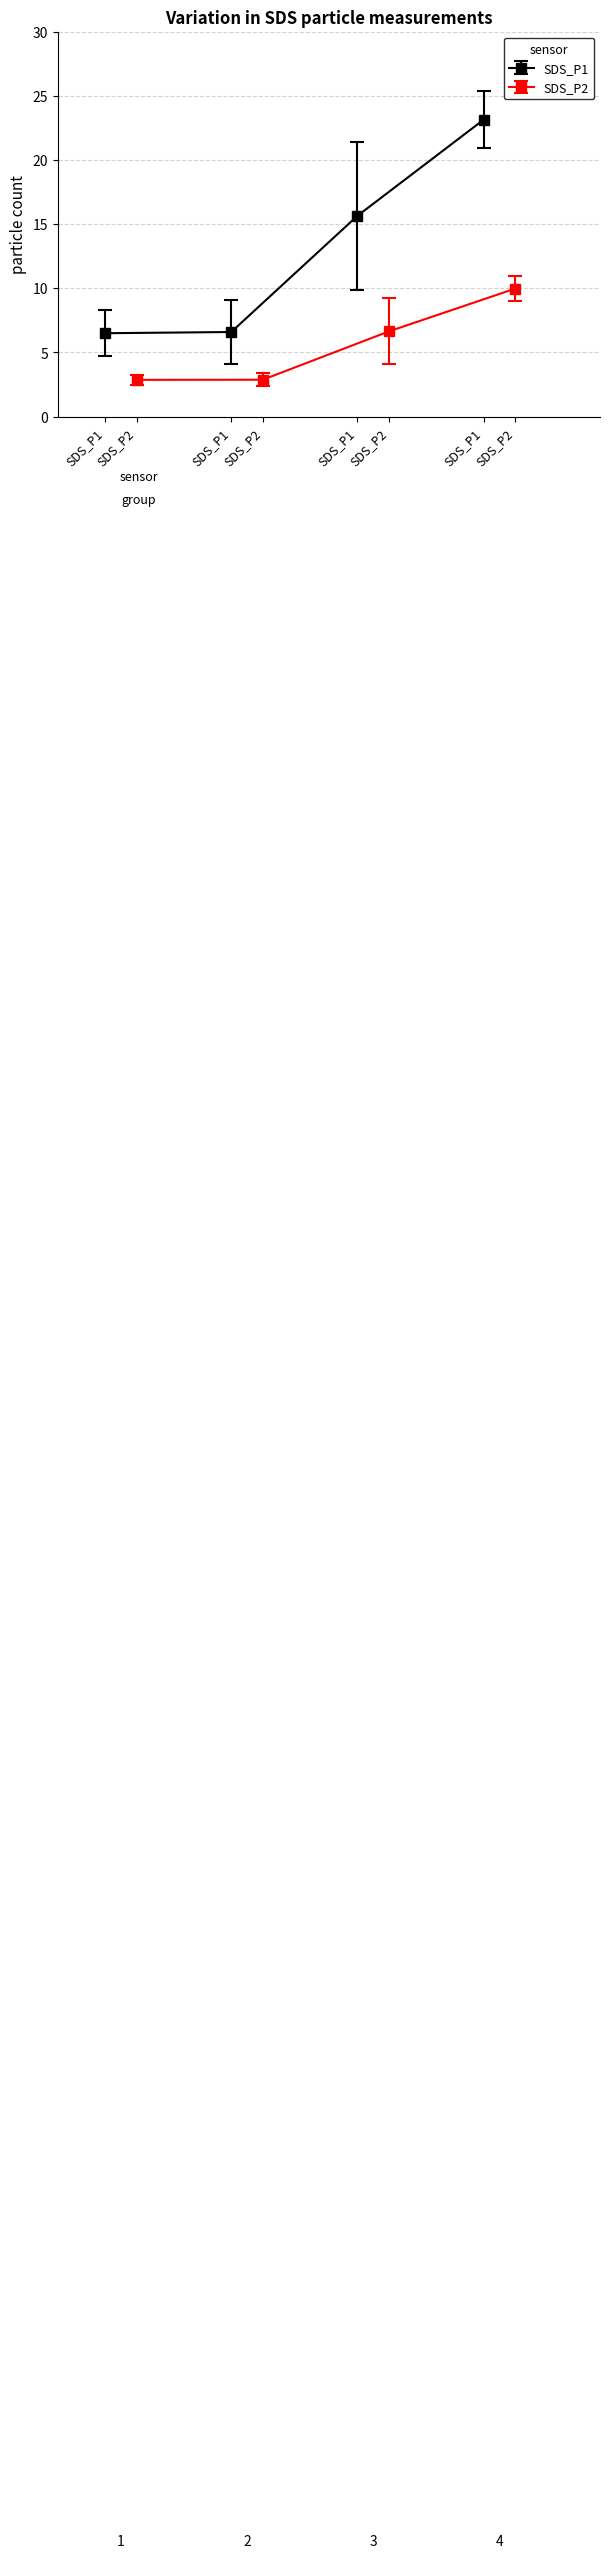

Which has a higher value, 13 or 6?

13